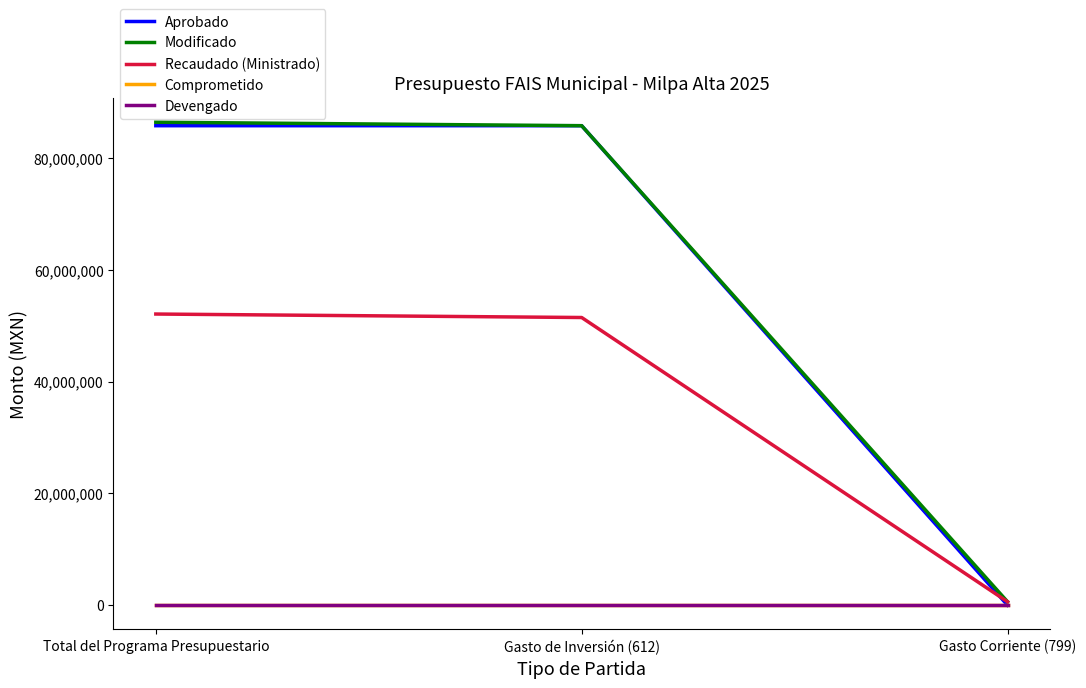

Rank the series by their maximum value, from highest to lowest.

Modificado, Aprobado, Recaudado (Ministrado), Comprometido, Devengado